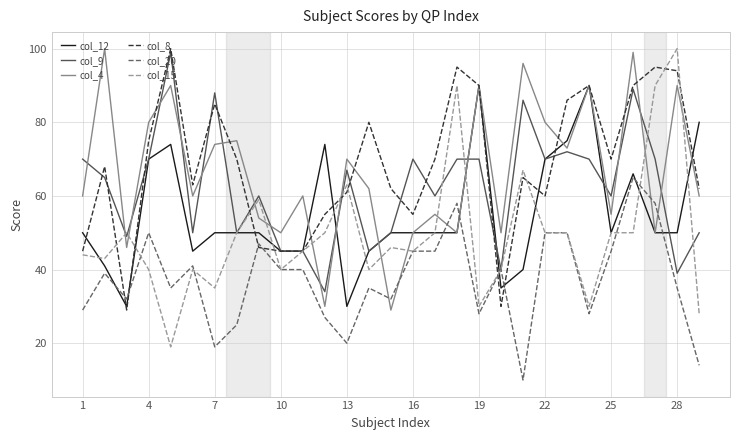

What is the minimum value shown in the chart?

10